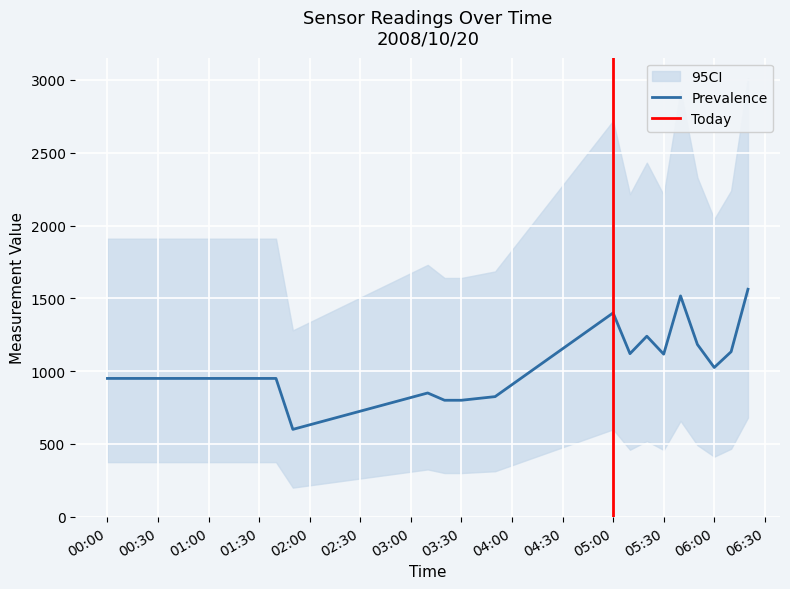

Is it true that Prevalence equals 950.0 at 01:00?

True